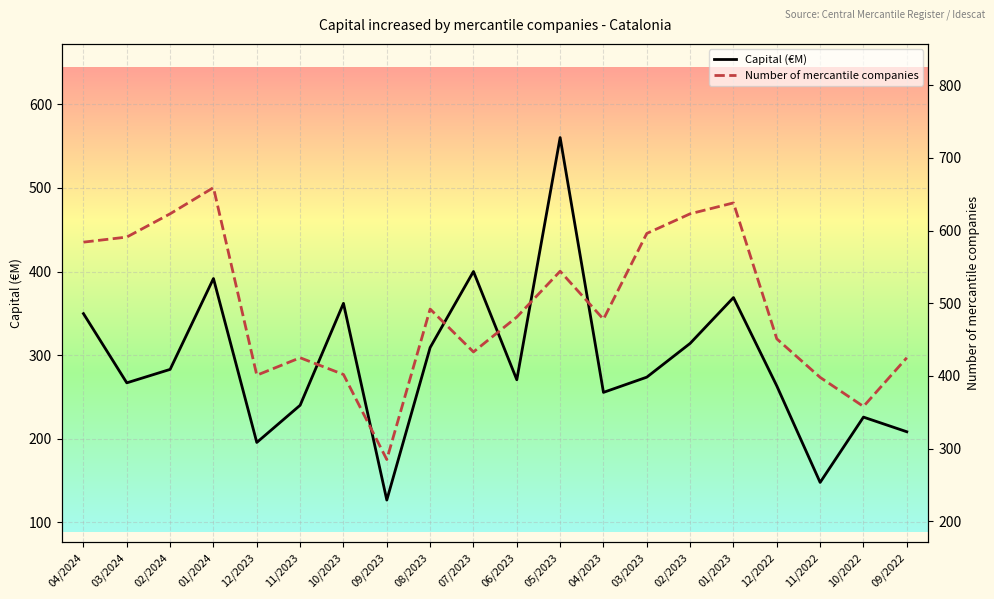

What is the total value across all series at 03/2023?

869.7